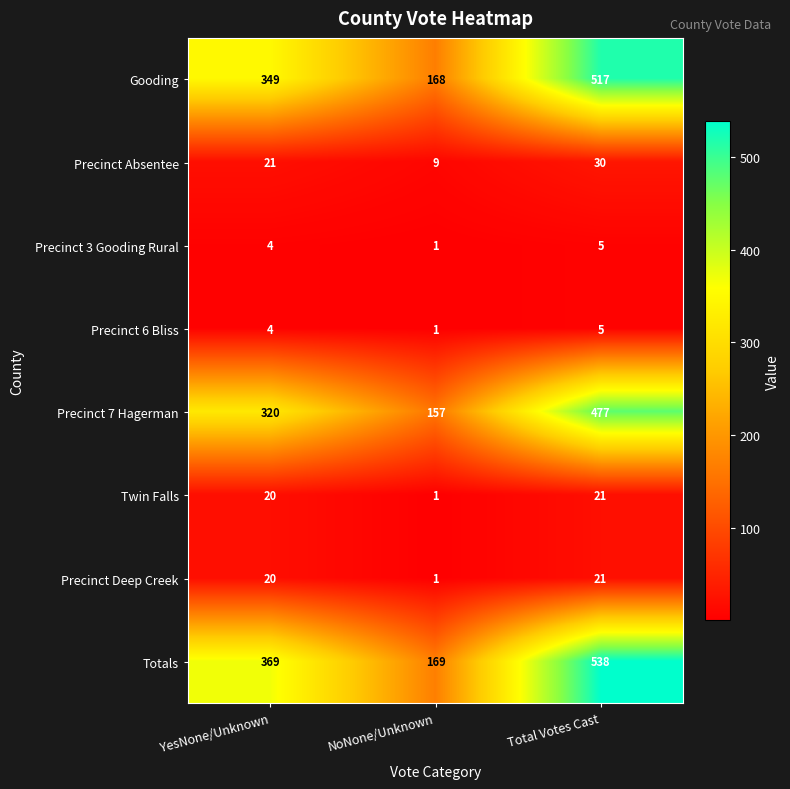

What is the difference between the Precinct 6 Bliss values at NoNone/Unknown and Total Votes Cast?

4